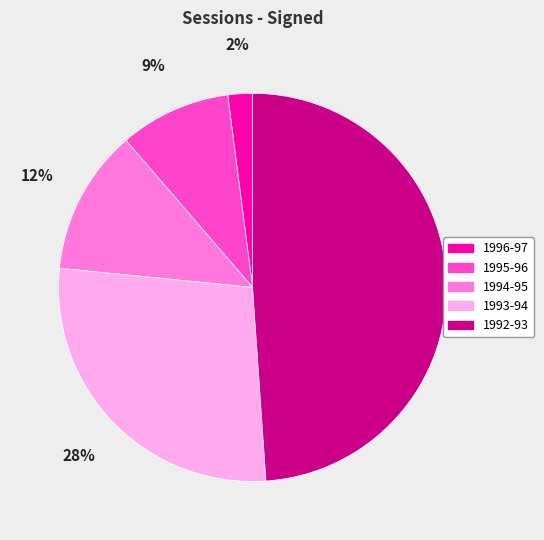

Approximately how many times larger is the value at 1995-96 compared to 1996-97?

4.5